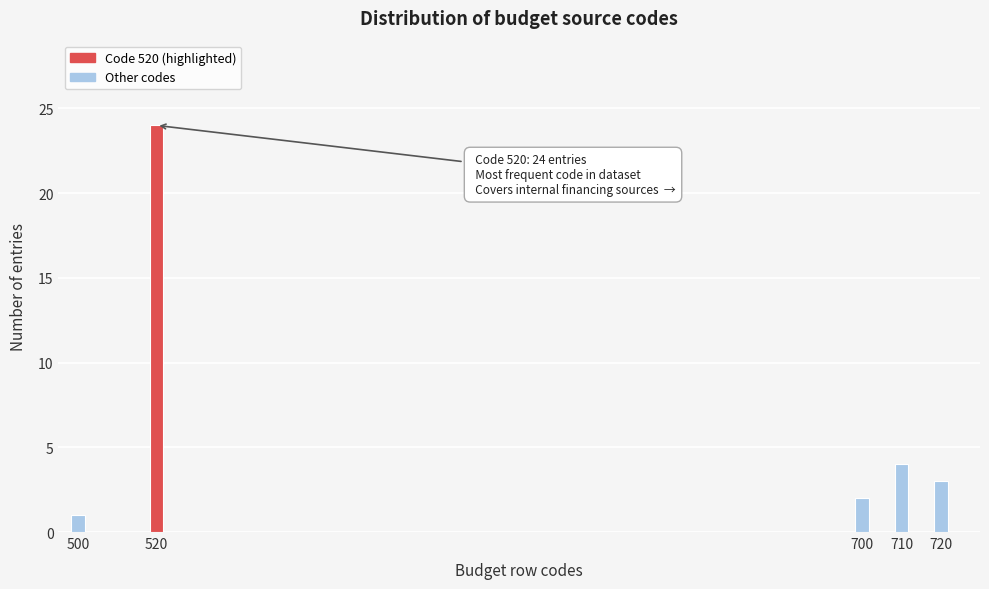

Reading right to left, what are all the values shown in this chart?

720=3	710=4	700=2	520=24	500=1